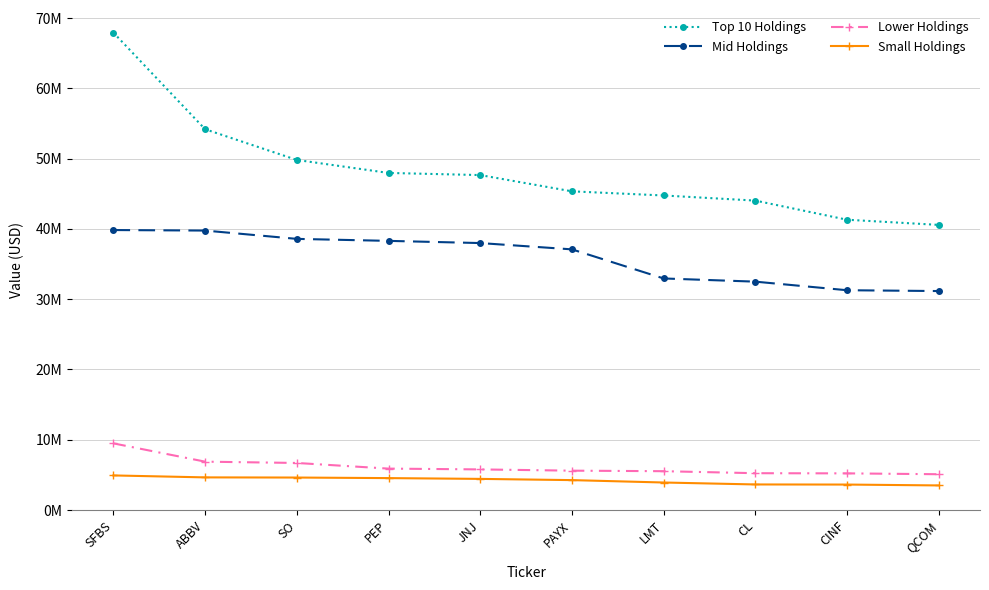

What is the sum of the Lower Holdings values at JNJ and CL?

11031880